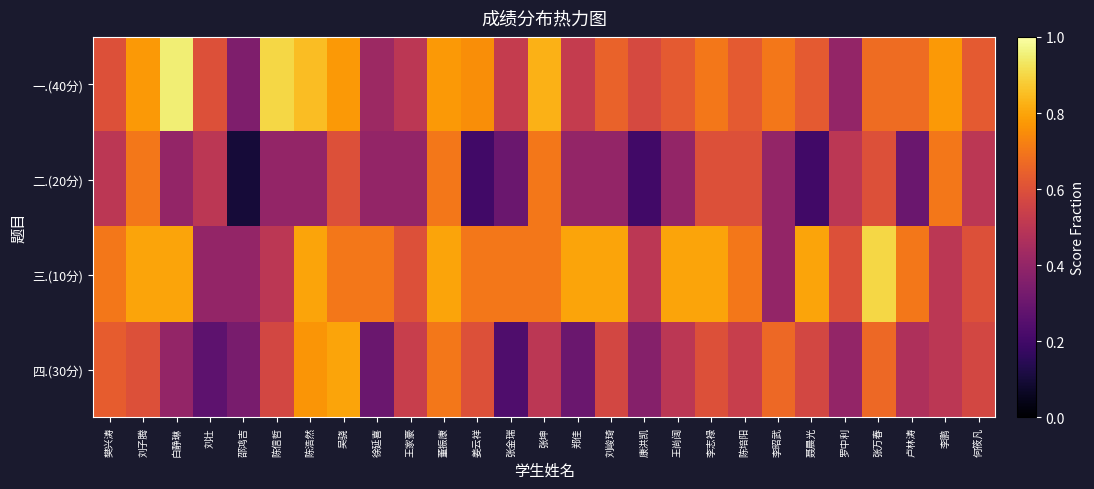

At how many categories does at least one series exceed 0?

27